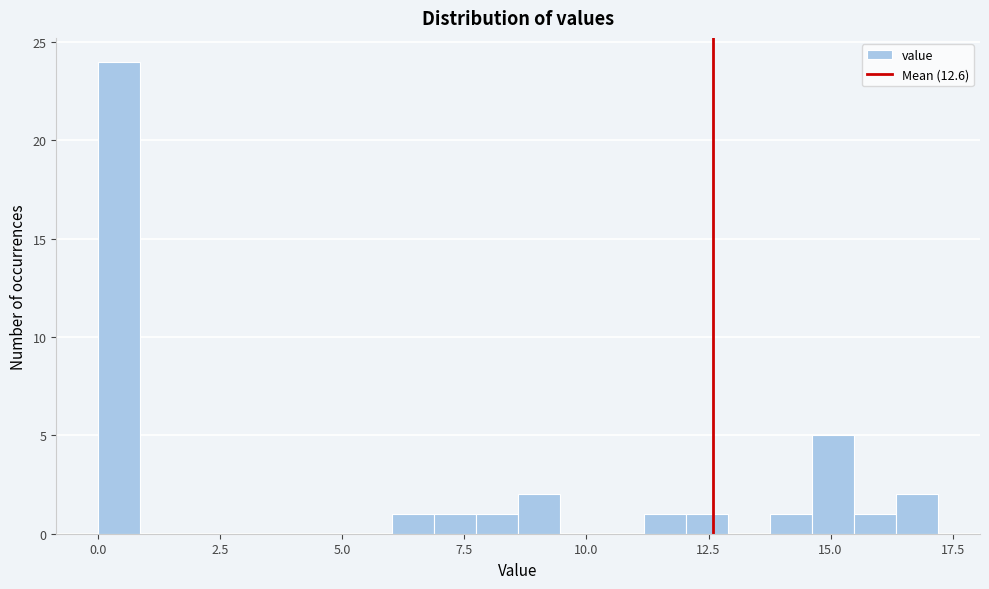

Around what value on the x-axis is the tallest bar? Give the approximate position of its centre, as read against the axis.

0.5